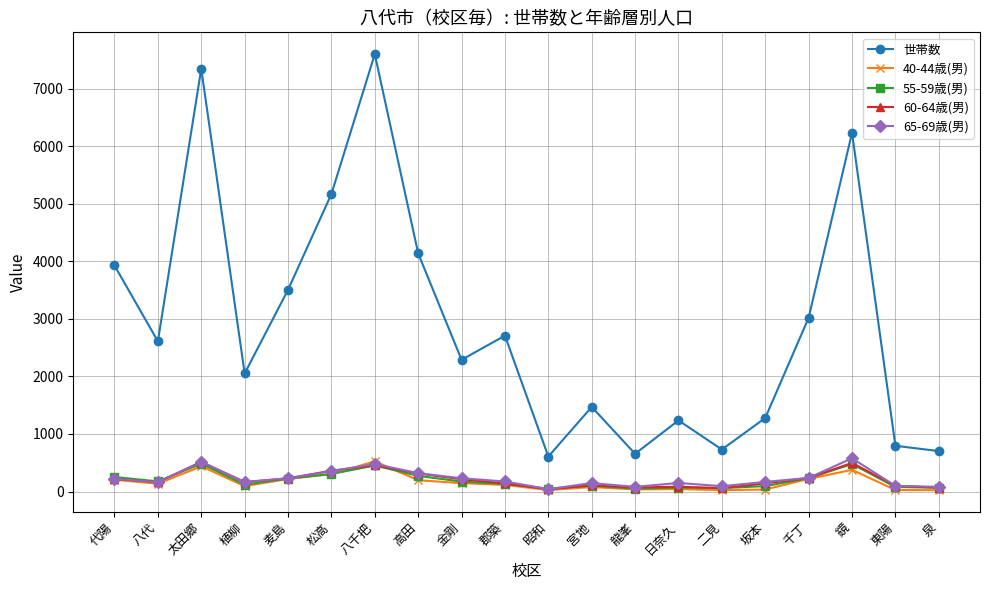

The 55-59歳(男) series shows 130 at 郡築. True or false?

True